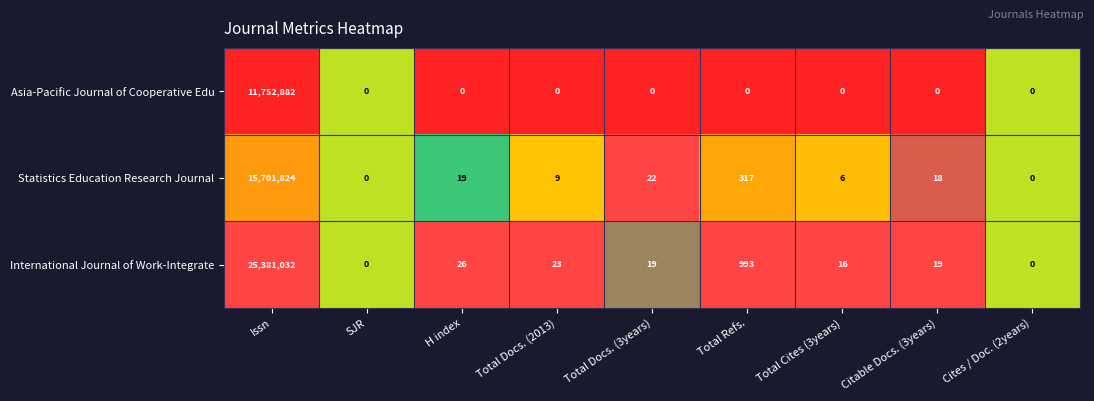

Read the Statistics Education Research Journal value at Total Refs., to the nearest 50.

300